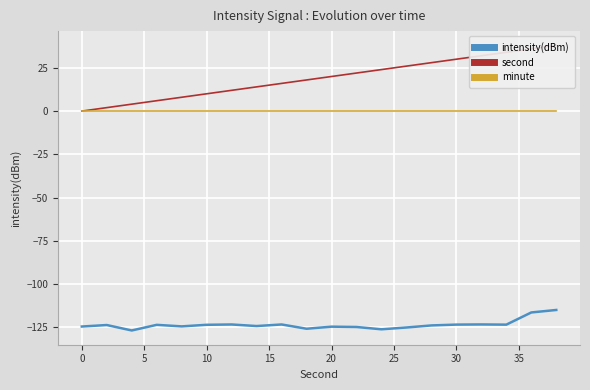

At how many categories does at least one series exceed -46?

20